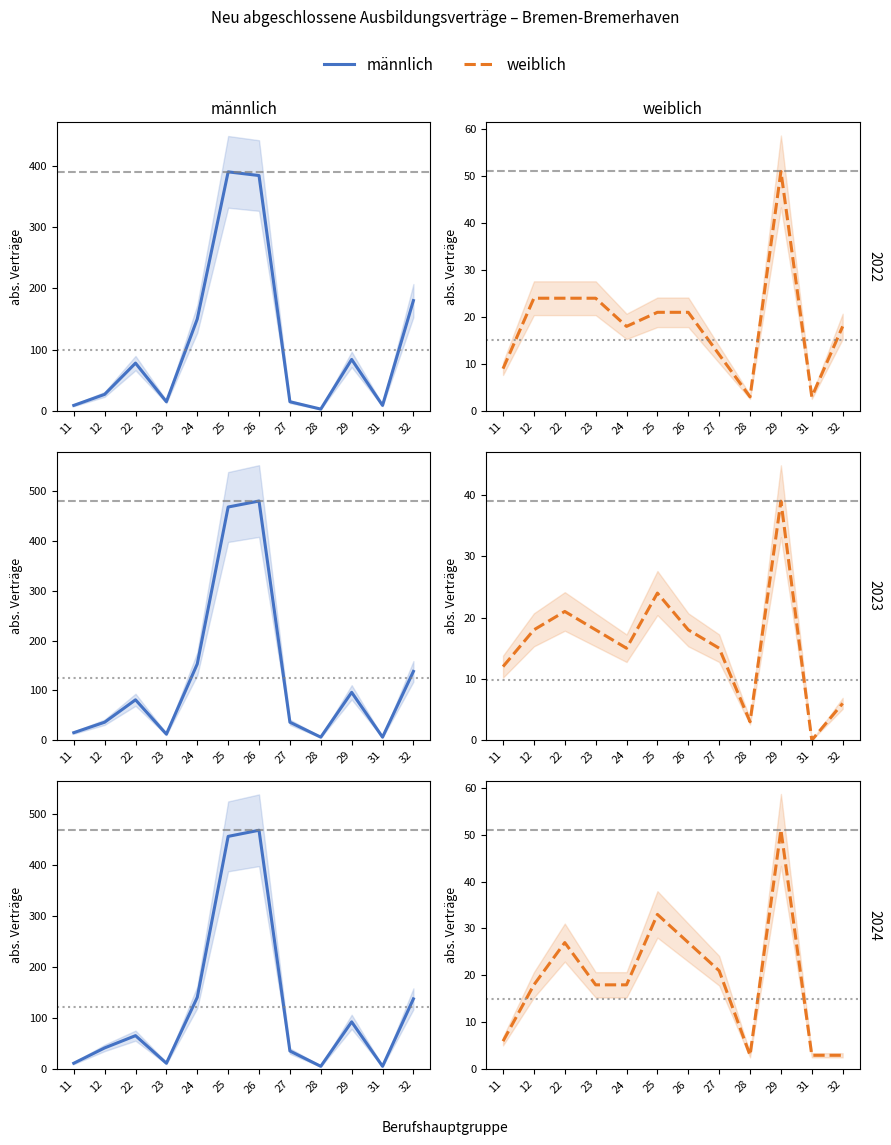

How many values in the männlich series exceed 66?

5